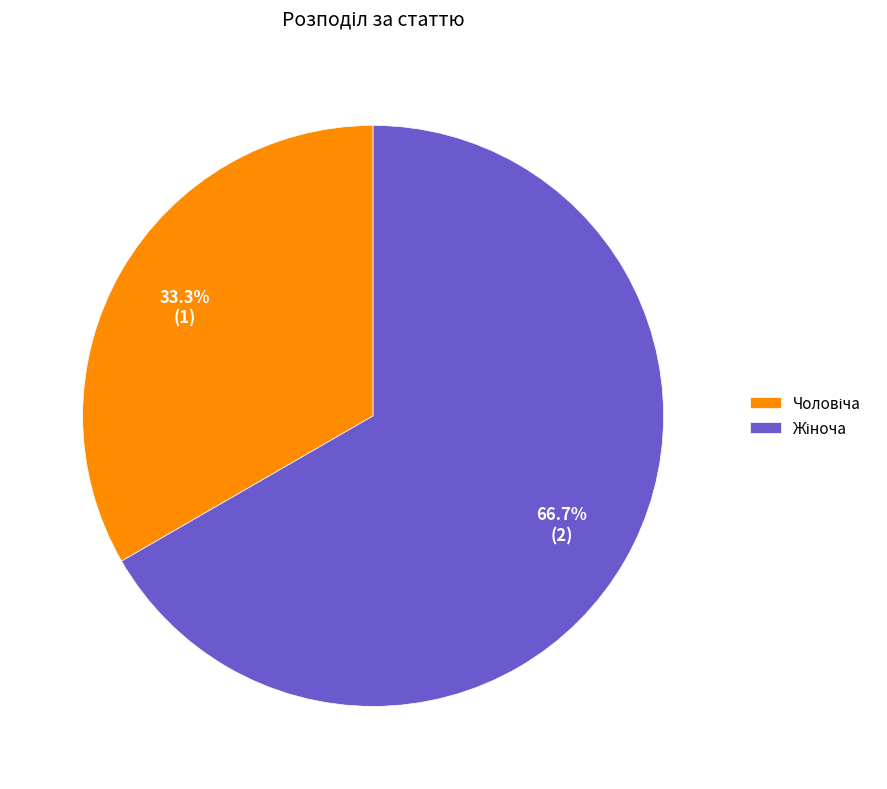

Does any single category account for the majority?

Yes